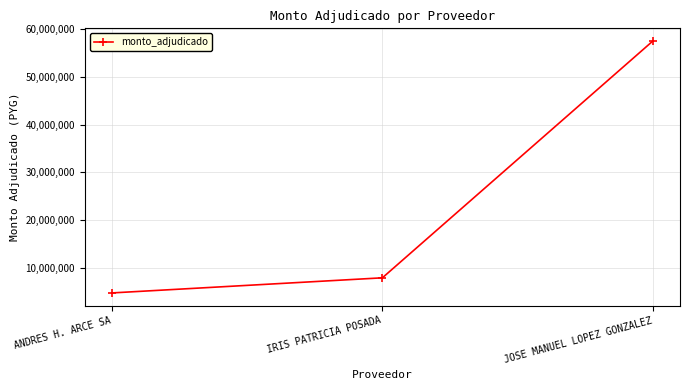

Where is the data nearest to the value 31150990?

IRIS PATRICIA POSADA